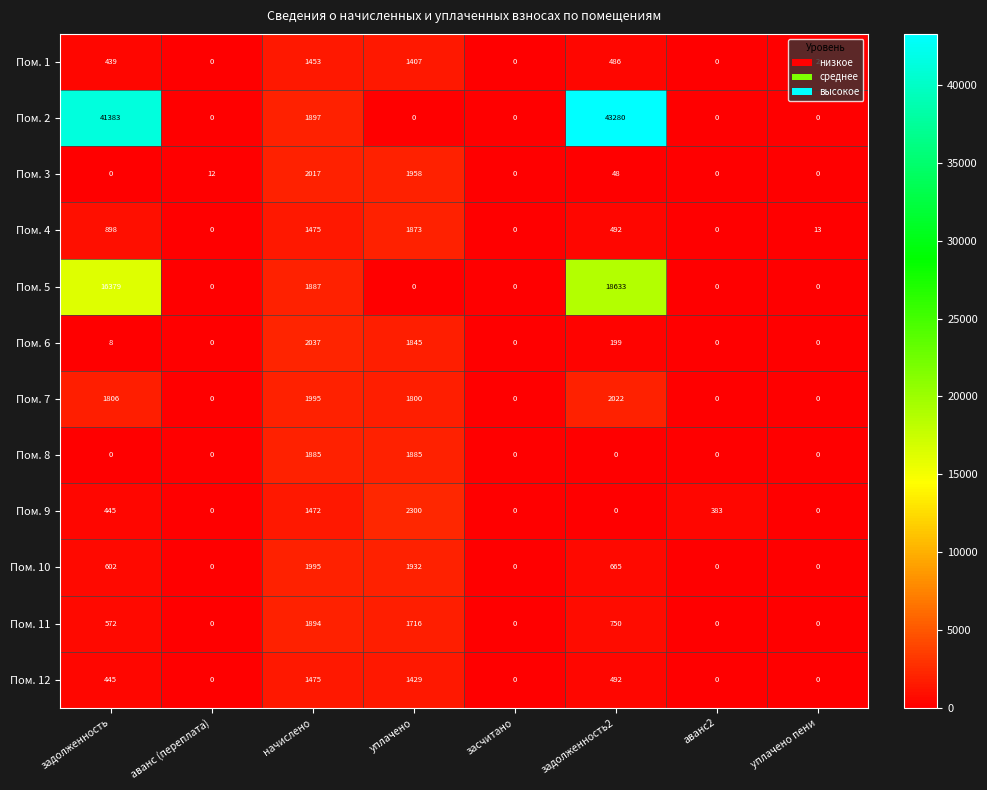

How many values in the Пом. 9 series are below 383?

4